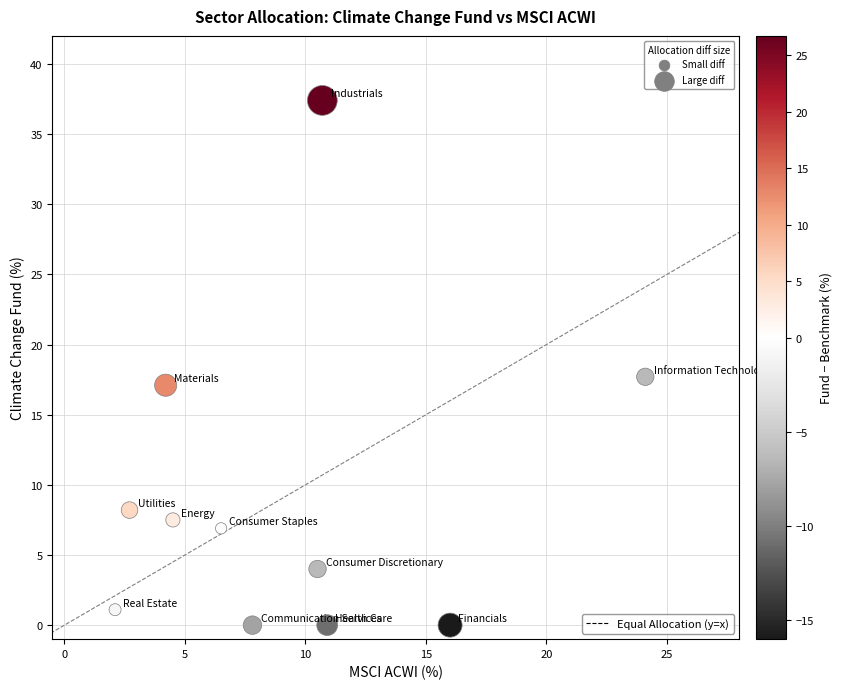

What is the range of X values (max minus min)?

22.0